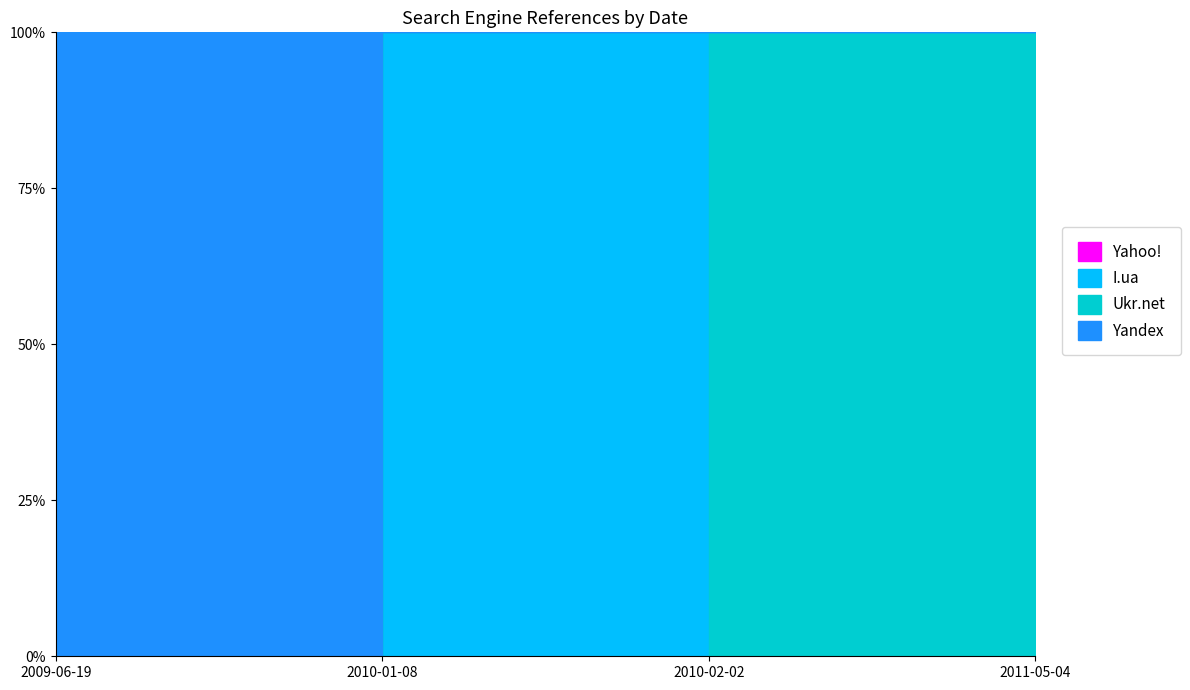

How many data points in Yandex are above 0?

1